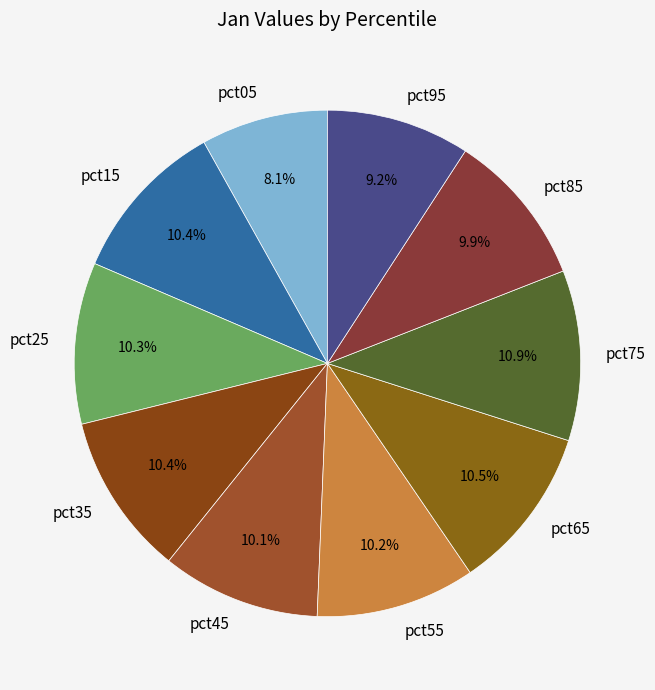

How many slices are in this pie chart?

10